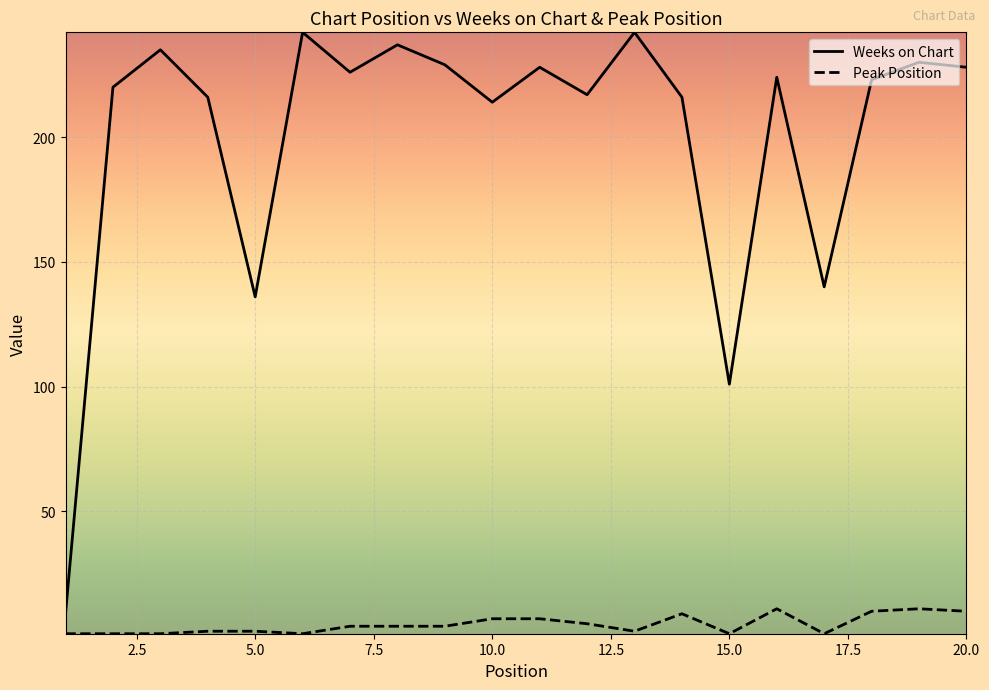

True or false: Weeks on Chart and Peak Position intersect in this chart.

False